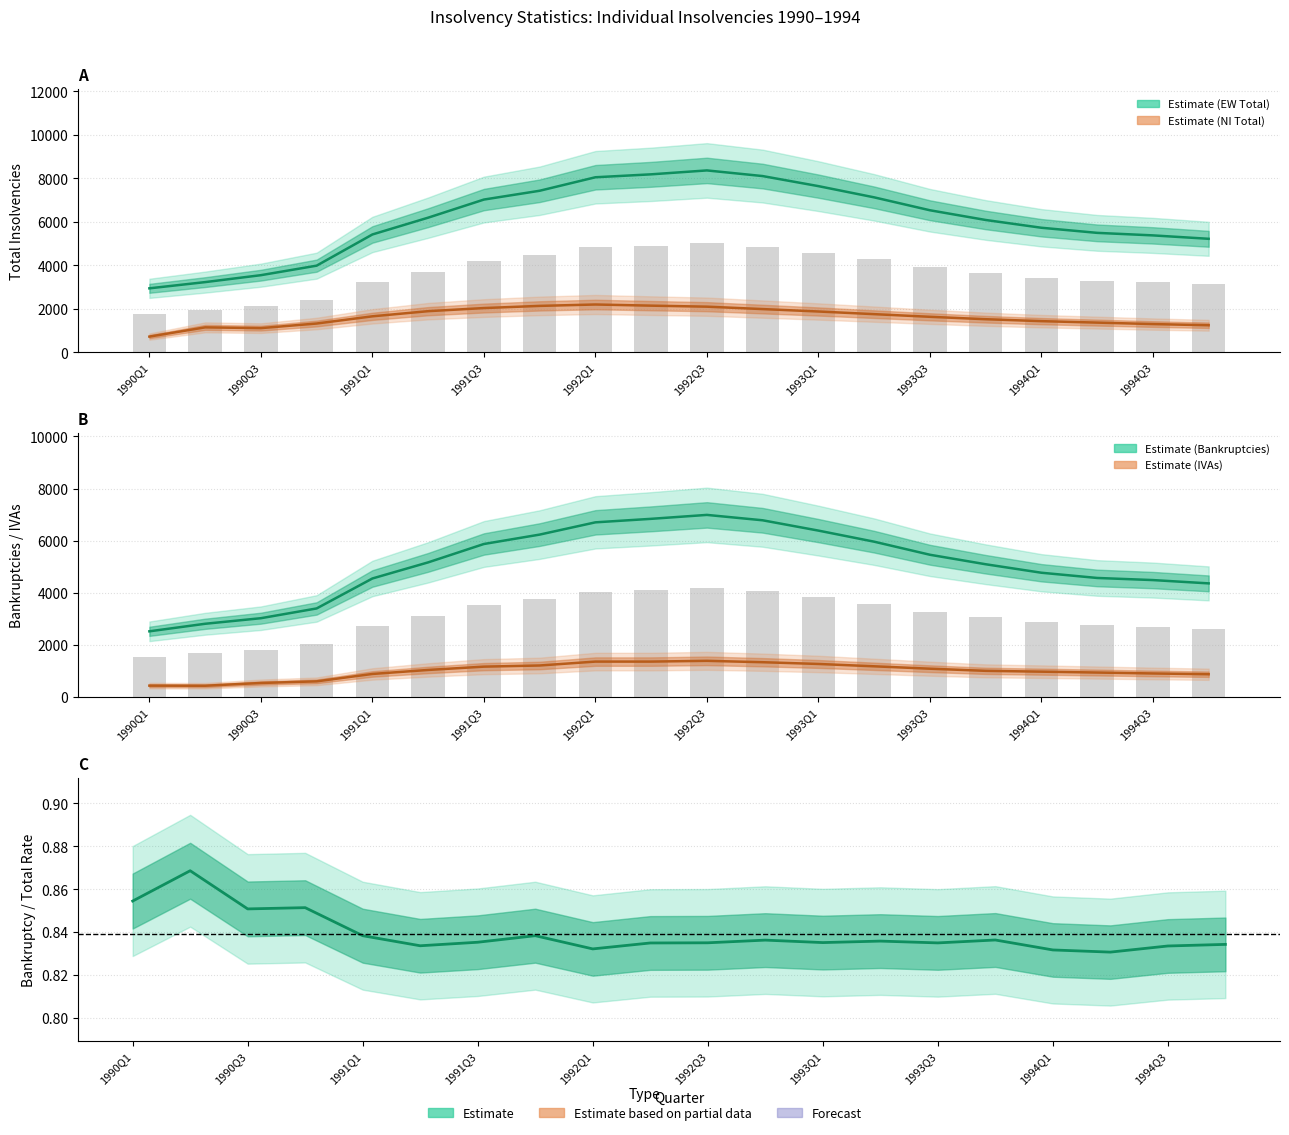

Which has a higher value, 1991Q2 or 1992Q2?

1992Q2